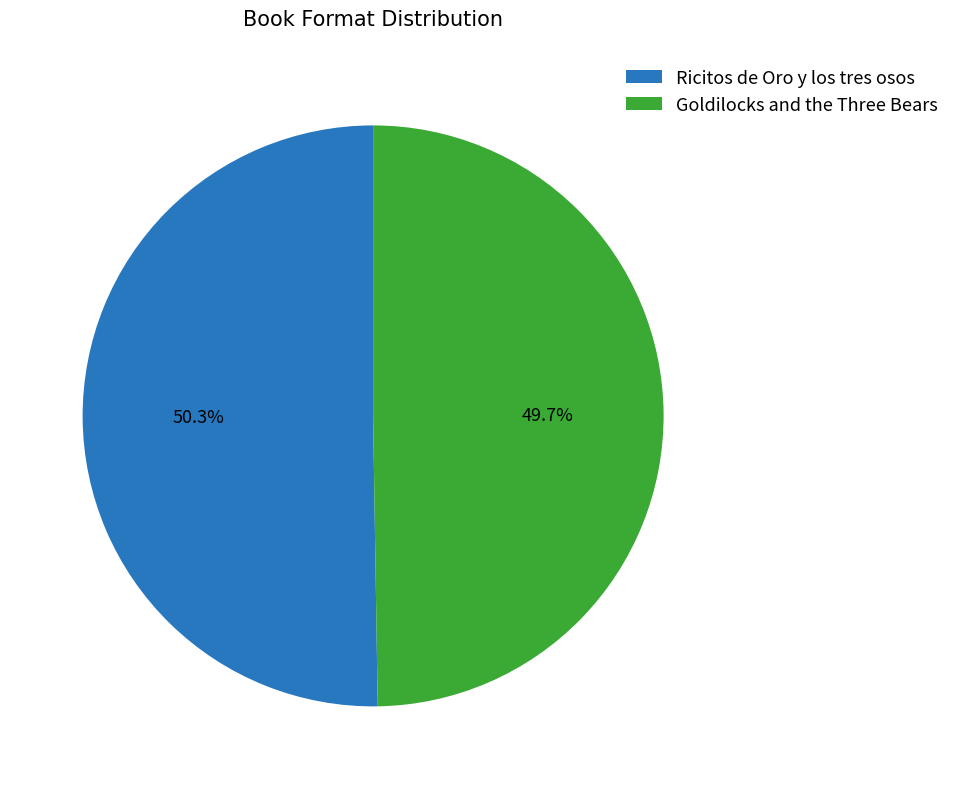

Is there a majority slice in this chart?

Yes